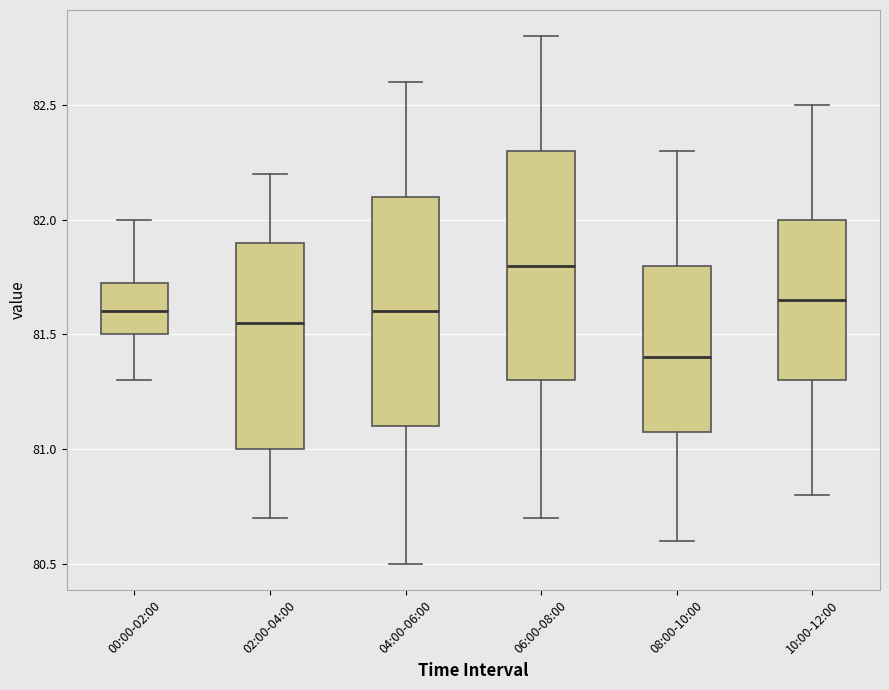

Reading left to right, transcribe this box plot: for each box, give where its median line is, the range the box spans, and where its two whiskers end, as read against the y-axis. The values are not printed on the chart, so give them approximately, as read against the axis.

00:00-02:00: median 81.60, box 81.50 to 81.75, whiskers 81.30 to 82.00
02:00-04:00: median 81.55, box 81.00 to 81.90, whiskers 80.70 to 82.20
04:00-06:00: median 81.60, box 81.10 to 82.10, whiskers 80.50 to 82.60
06:00-08:00: median 81.80, box 81.30 to 82.30, whiskers 80.70 to 82.80
08:00-10:00: median 81.40, box 81.10 to 81.80, whiskers 80.60 to 82.30
10:00-12:00: median 81.65, box 81.30 to 82.00, whiskers 80.80 to 82.50